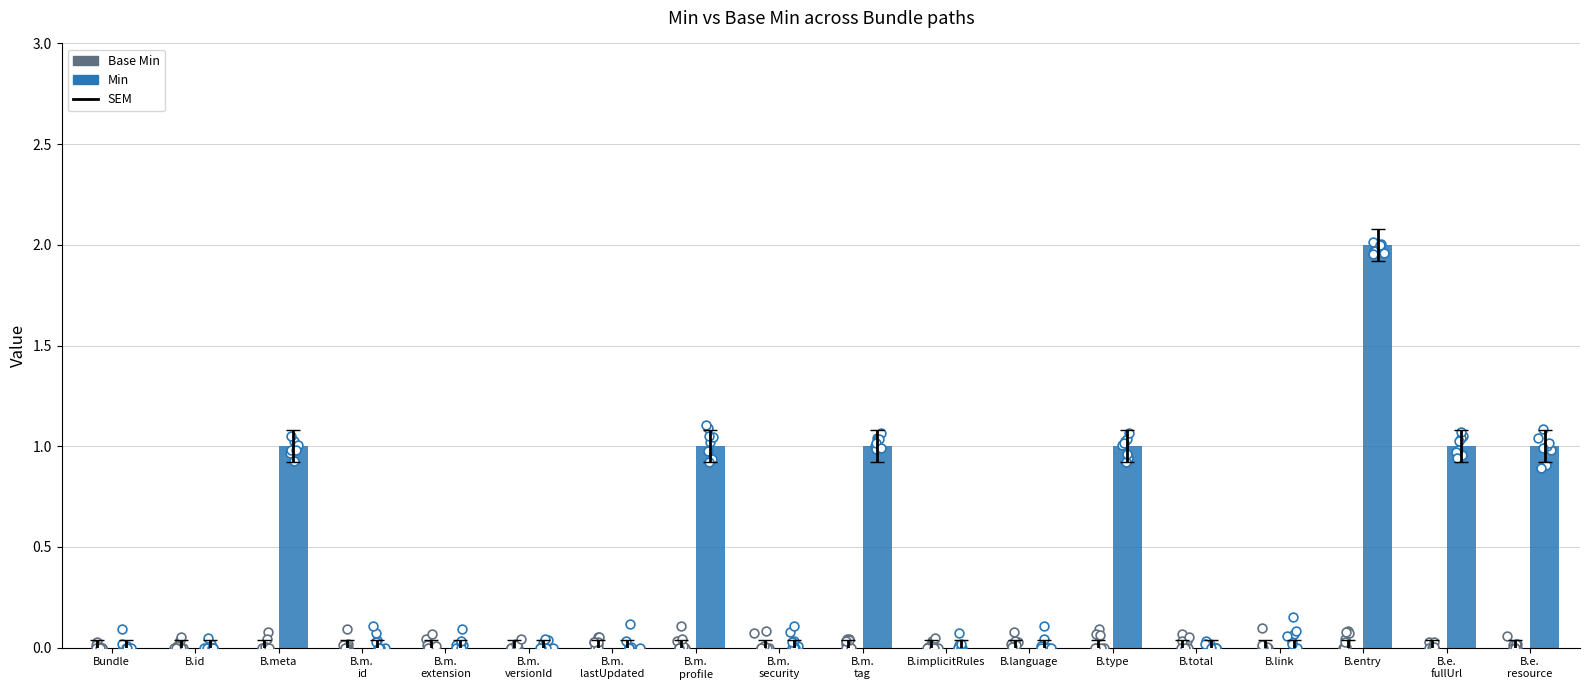

What are all the series names shown in the legend?

Base Min, Min